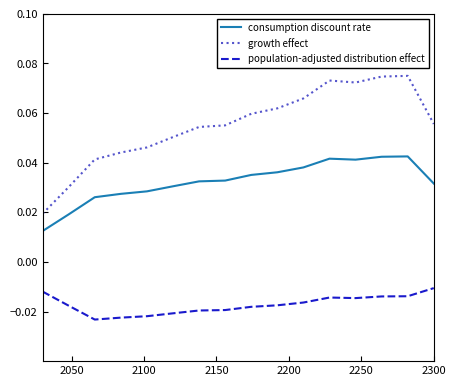

List the series in order of their peak value, highest first.

growth effect, consumption discount rate, population-adjusted distribution effect